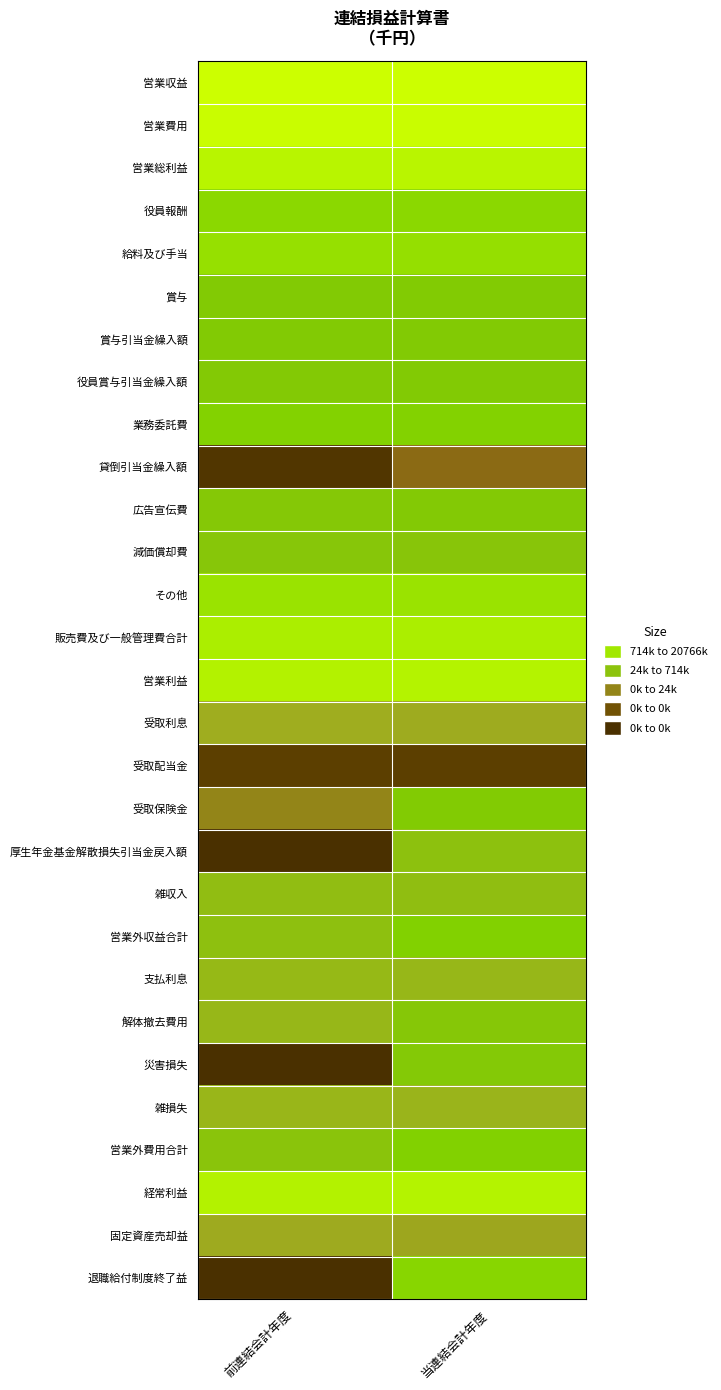

At 当連結会計年度, list the series in order from smallest to largest.

受取配当金, 貸倒引当金繰入額, 固定資産売却益, 受取利息, 雑損失, 支払利息, 雑収入, 厚生年金基金解散損失引当金戻入額, 減価償却費, 解体撤去費用, 災害損失, 広告宣伝費, 役員賞与引当金繰入額, 賞与引当金繰入額, 受取保険金, 賞与, 営業外収益合計, 営業外費用合計, 業務委託費, 退職給付制度終了益, 役員報酬, 給料及び手当, その他, 販売費及び一般管理費合計, 経常利益, 営業利益, 営業総利益, 営業費用, 営業収益